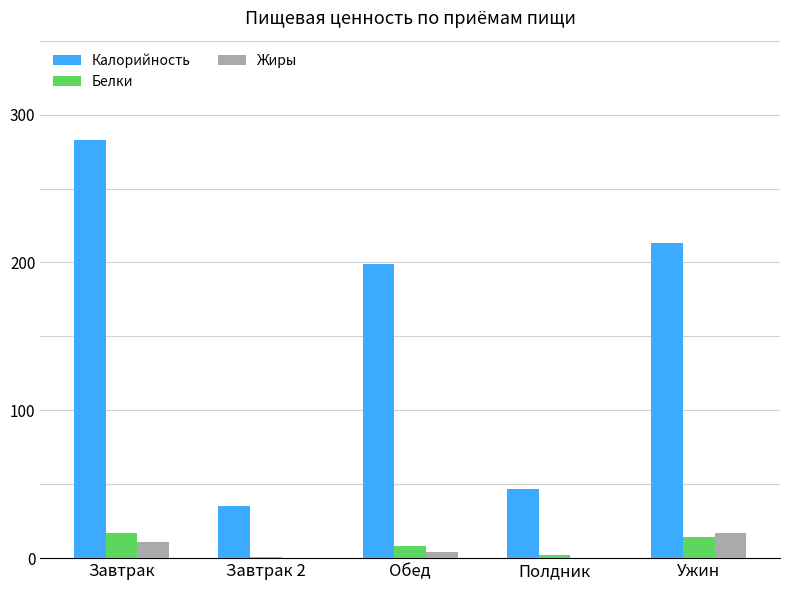

What is the difference between the Белки values at Ужин and Завтрак 2?

13